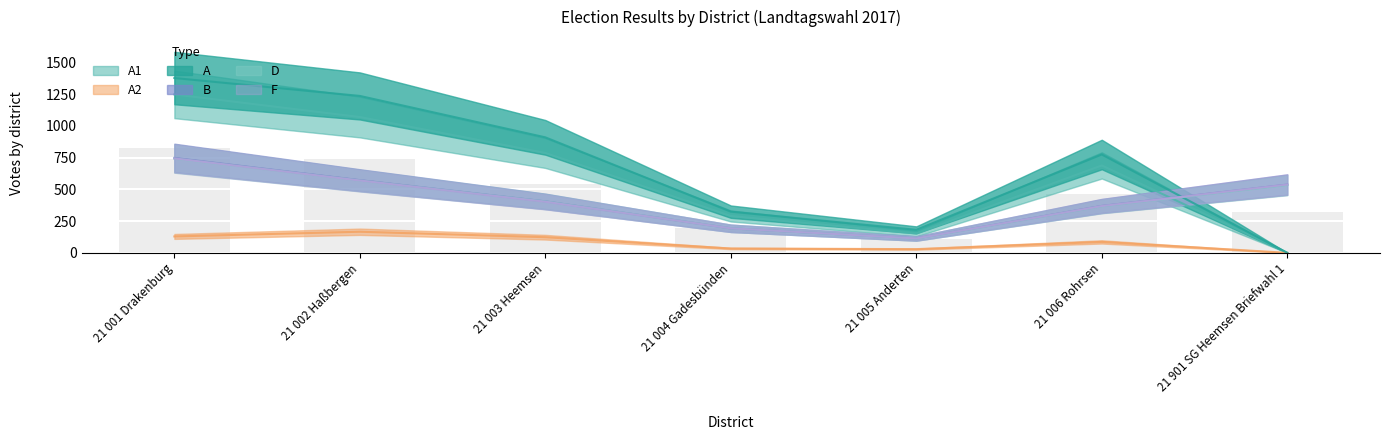

True or false: A1 has a value of -834 at 21 901 SG Heemsen Briefwahl 1.

False